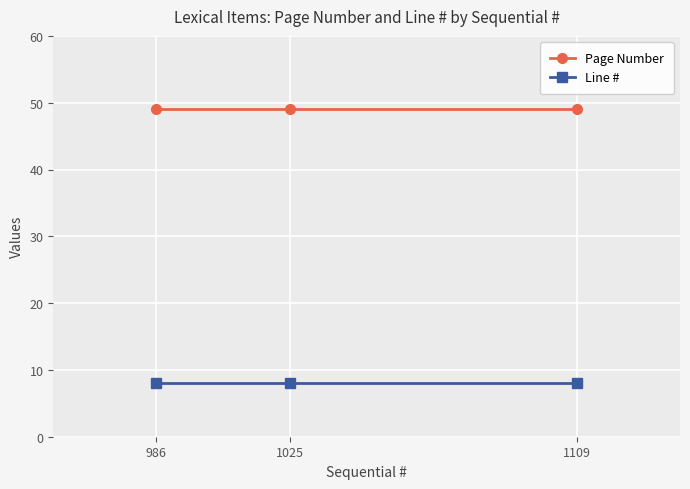

Rank the series at 1025 from lowest to highest value.

Line #, Page Number